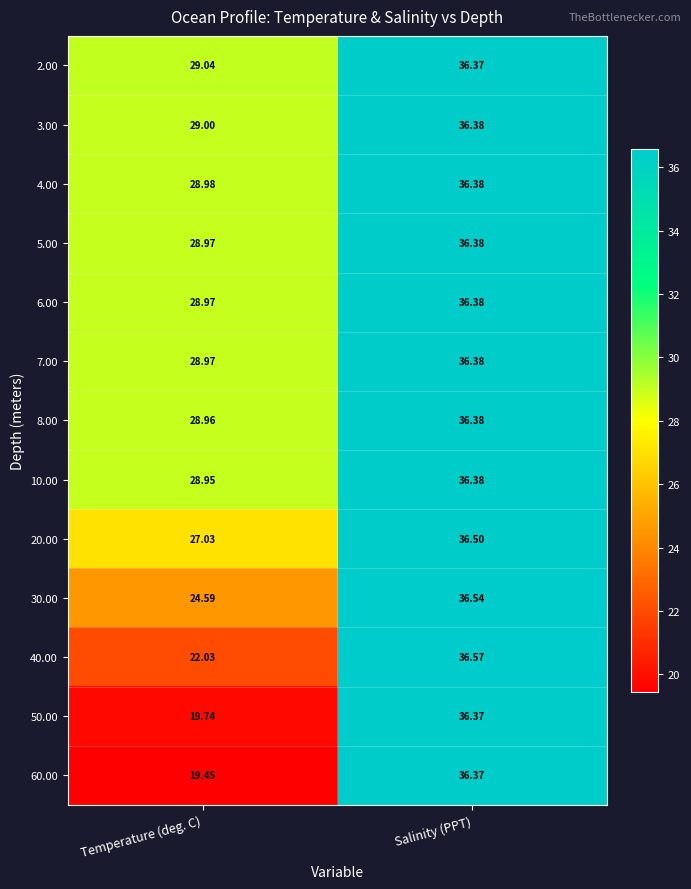

List the labels in order of 4.00 value, largest first.

Salinity (PPT), Temperature (deg. C)